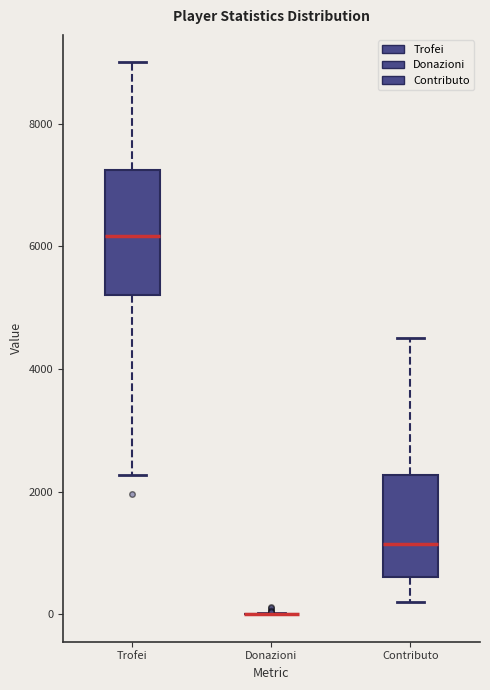

Reading left to right, transcribe this box plot: for each box, give where its median line is, the range the box spans, and where its two whiskers end, as read against the y-axis. The values are not printed on the chart, so give them approximately, as read against the axis.

Trofei: median 6200, box 5200 to 7200, whiskers 2200 to 9000
Donazioni: box collapsed to a line at 0, whiskers 0 to 0
Contributo: median 1200, box 600 to 2200, whiskers 200 to 4600